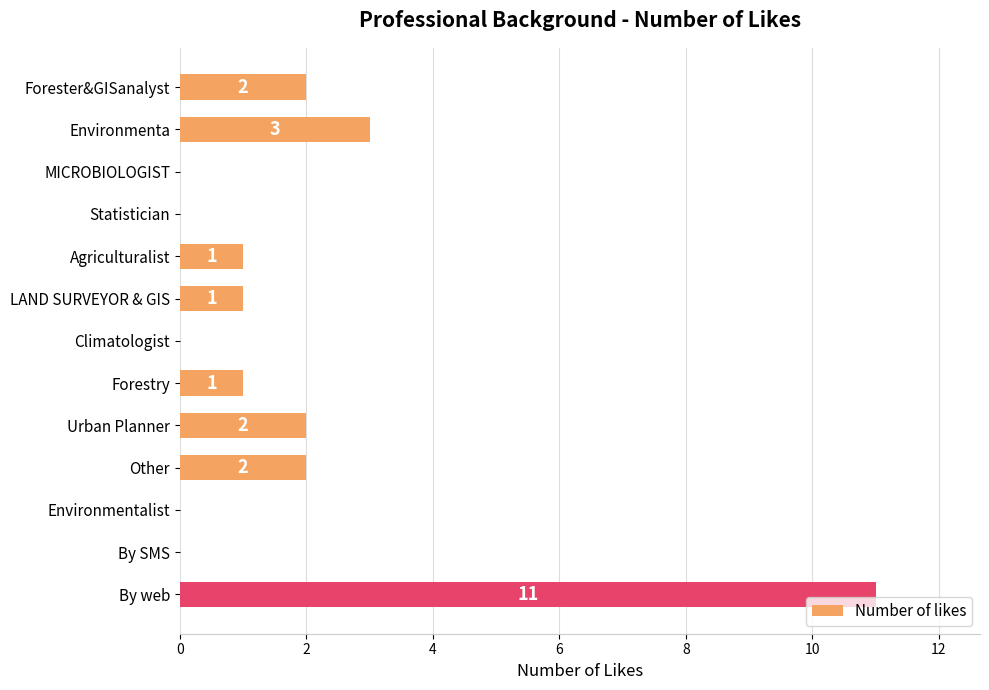

Which has a higher value, Forestry or MICROBIOLOGIST?

Forestry